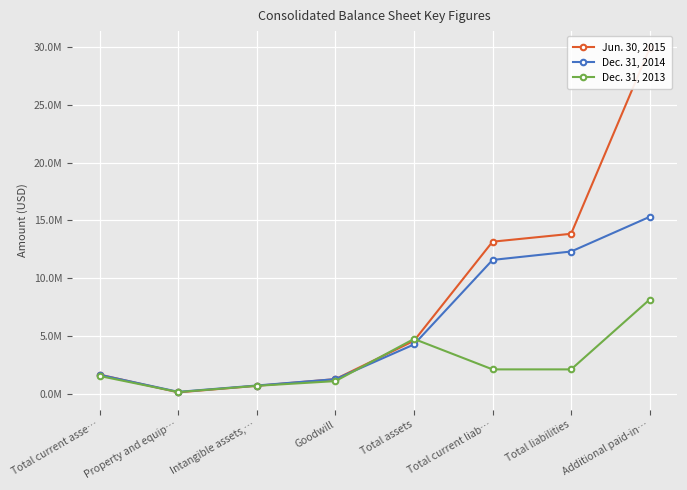

What is the minimum value shown in the chart?

115722